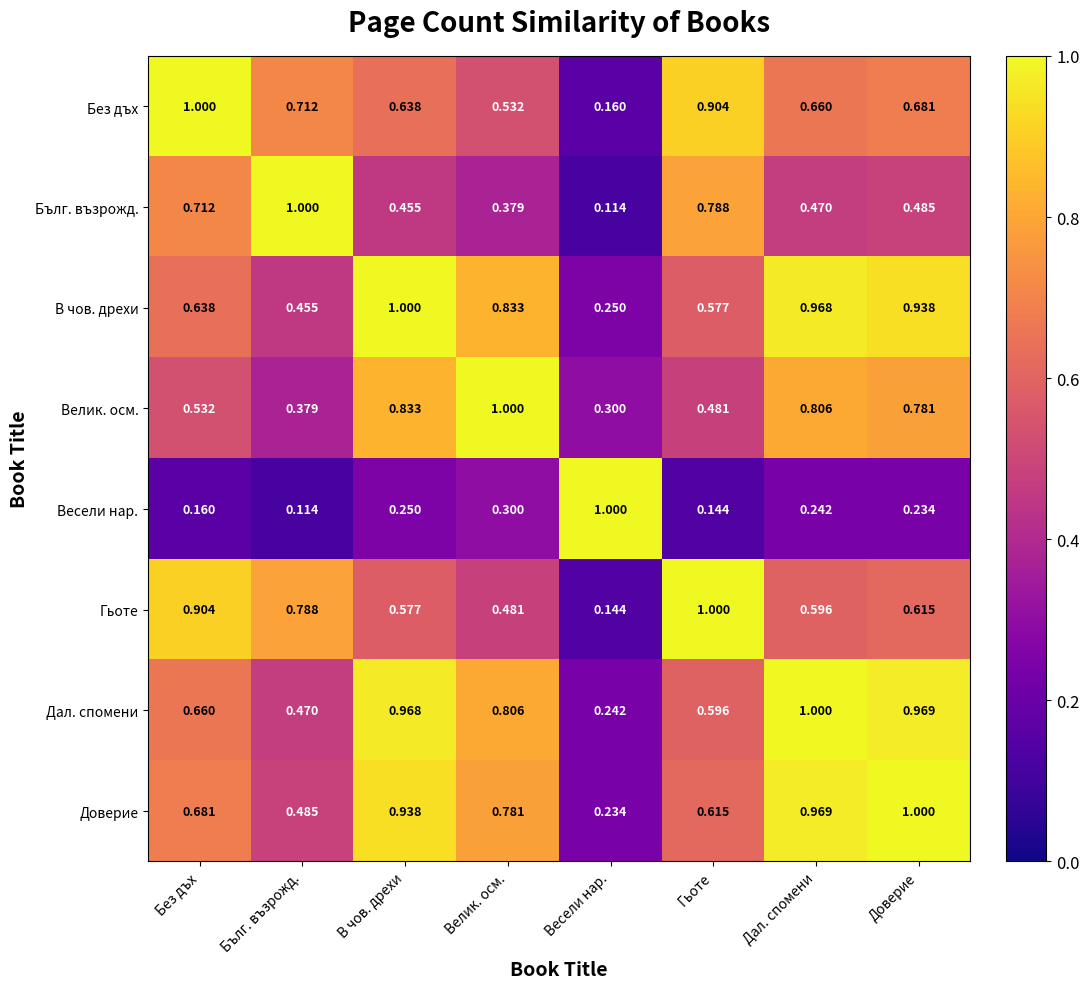

Which category has the highest value in the Бълг. възрожд. series?

Бълг. възрожд.